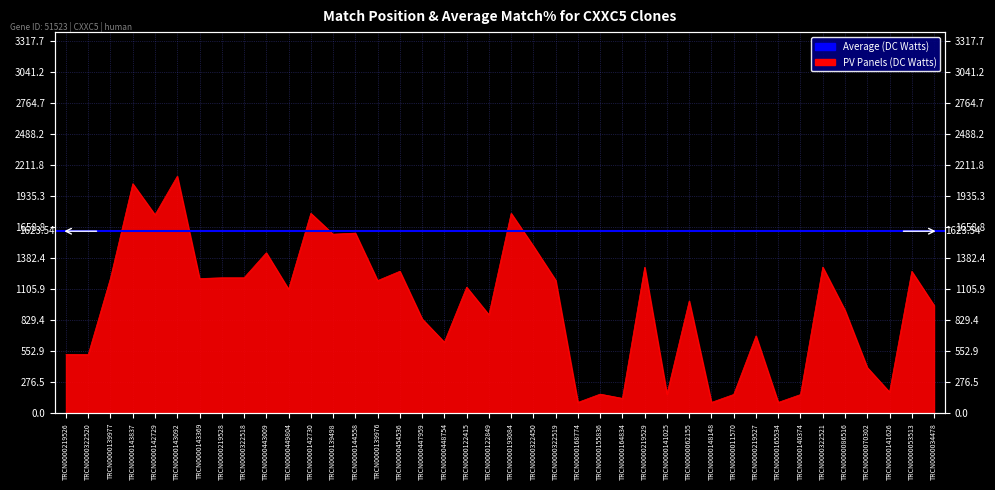

At which category does the data reach its first local valley?

TRCN0000322520